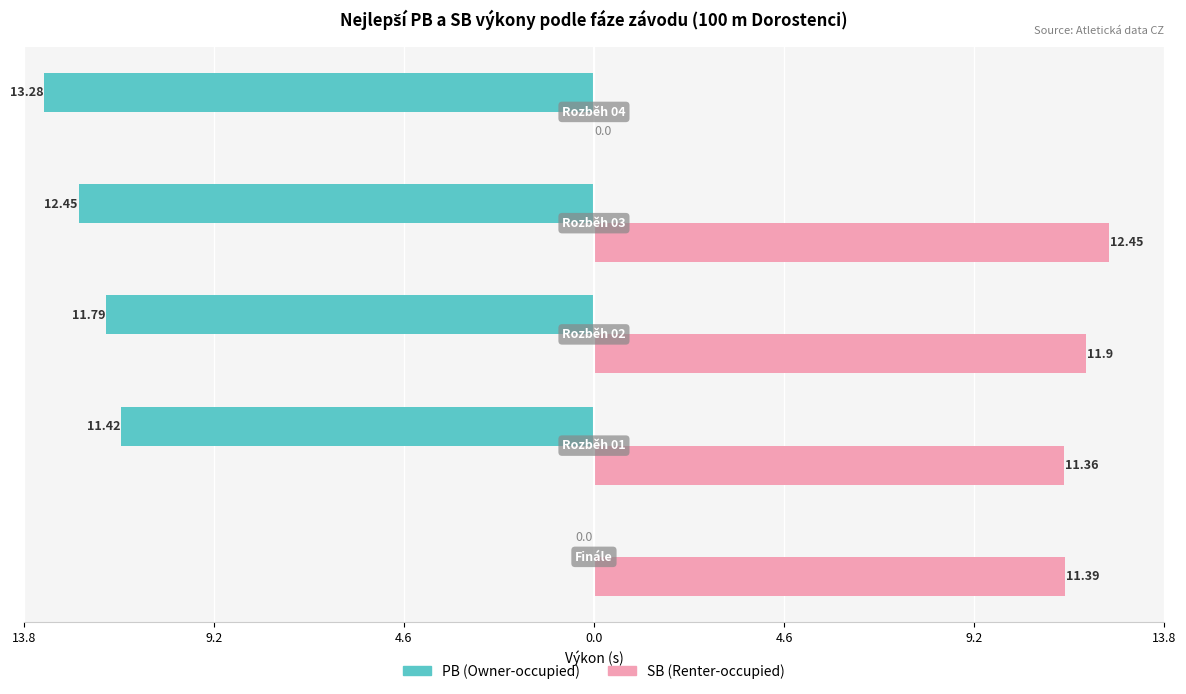

What are all the series names shown in the legend?

PB (Owner-occupied), SB (Renter-occupied)